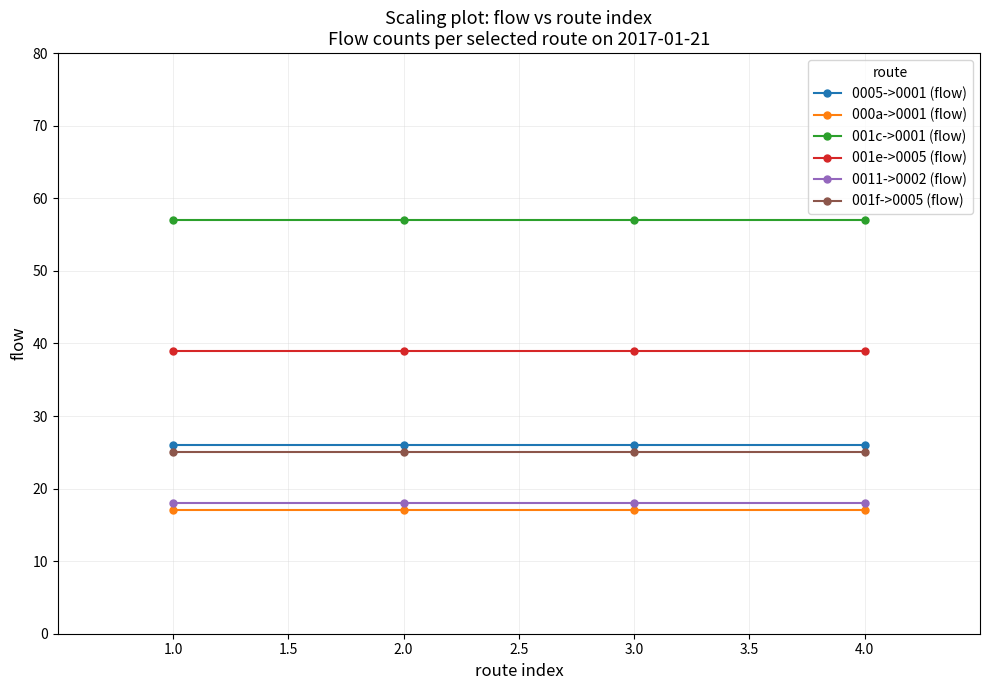

What is the sum of all 001c->0001 (flow) values?

228